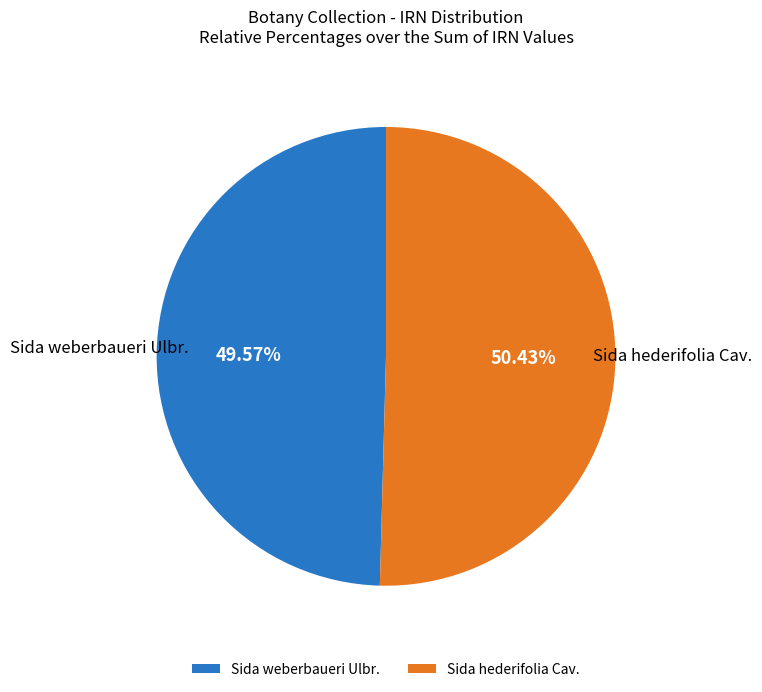

To the nearest percent, what is the combined percentage of Sida weberbaueri Ulbr. and Sida hederifolia Cav.?

100%